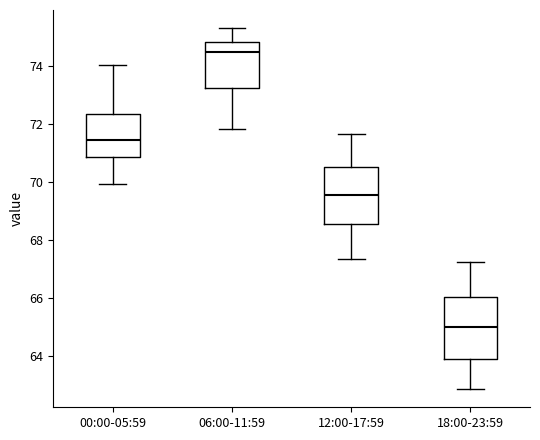

Reading left to right, transcribe this box plot: for each box, give where its median line is, the range the box spans, and where its two whiskers end, as read against the y-axis. The values are not printed on the chart, so give them approximately, as read against the axis.

00:00-05:59: median 71.4, box 70.8 to 72.4, whiskers 70.0 to 74.0
06:00-11:59: median 74.4, box 73.2 to 74.8, whiskers 71.8 to 75.4
12:00-17:59: median 69.6, box 68.6 to 70.6, whiskers 67.4 to 71.6
18:00-23:59: median 65.0, box 63.8 to 66.0, whiskers 62.8 to 67.2